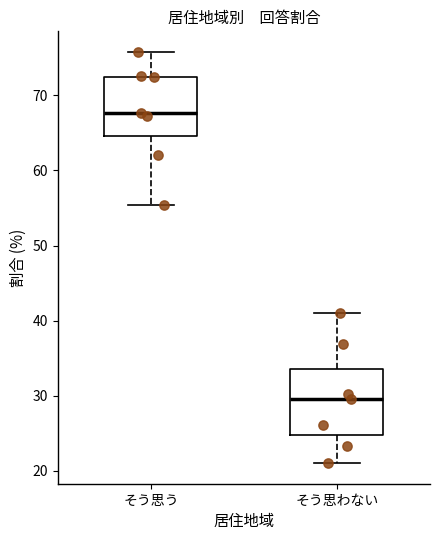

Which box's median line is the highest?

そう思う